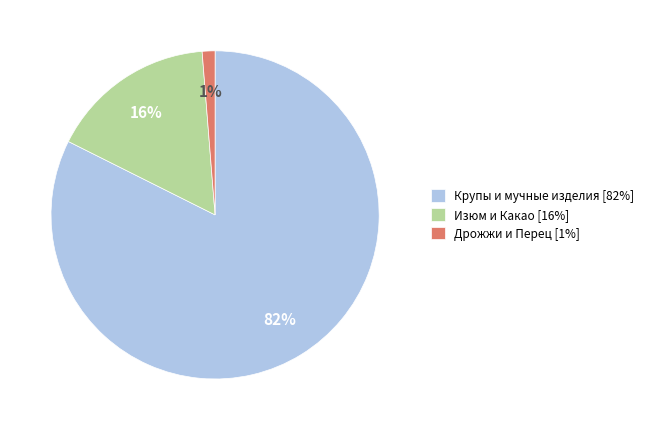

To the nearest percent, what portion does Изюм и Какао [16%] represent?

16%